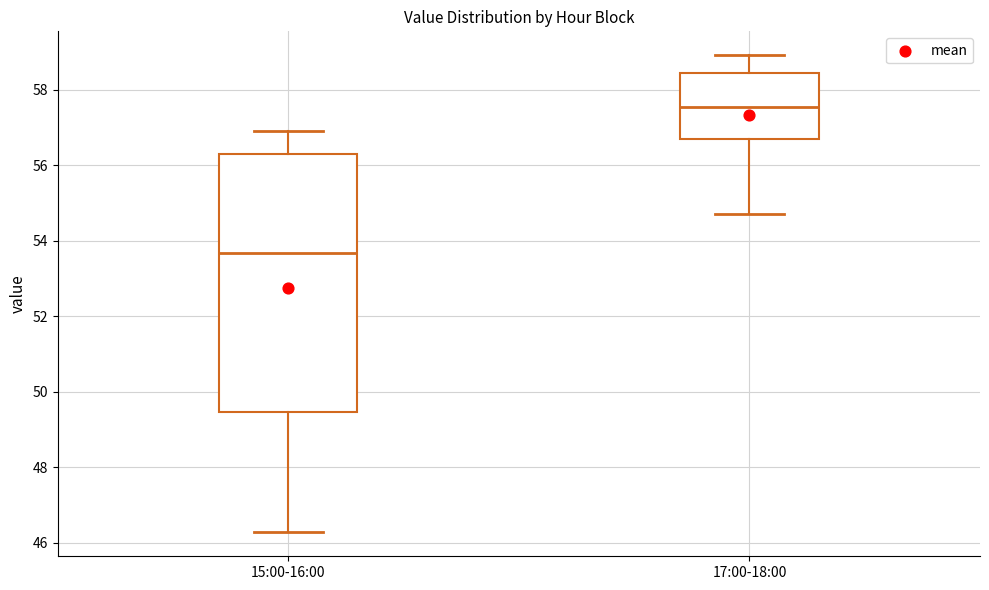

Which box has the highest median line?

17:00-18:00